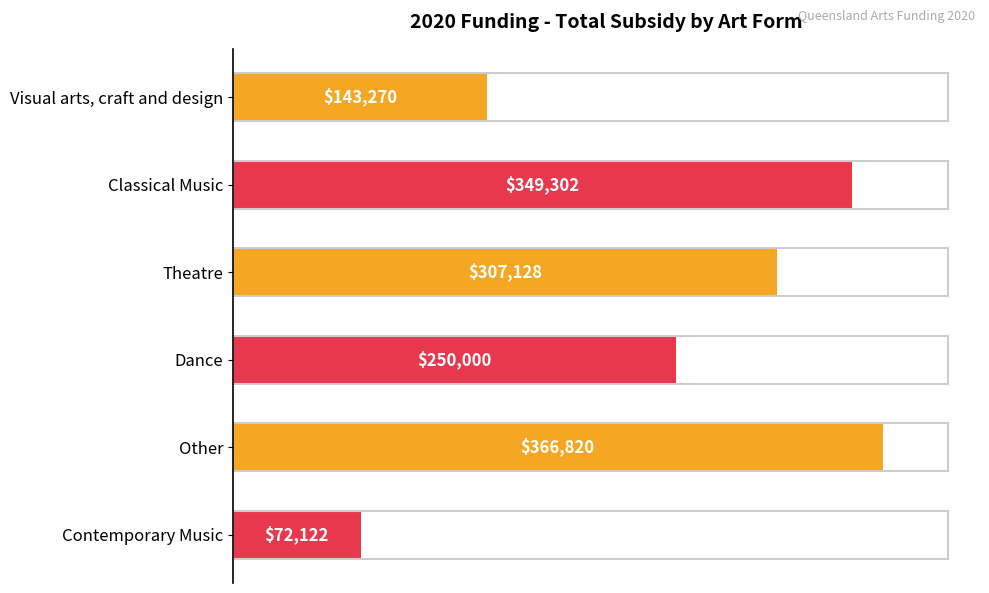

What is the difference between the maximum and minimum values?

294698